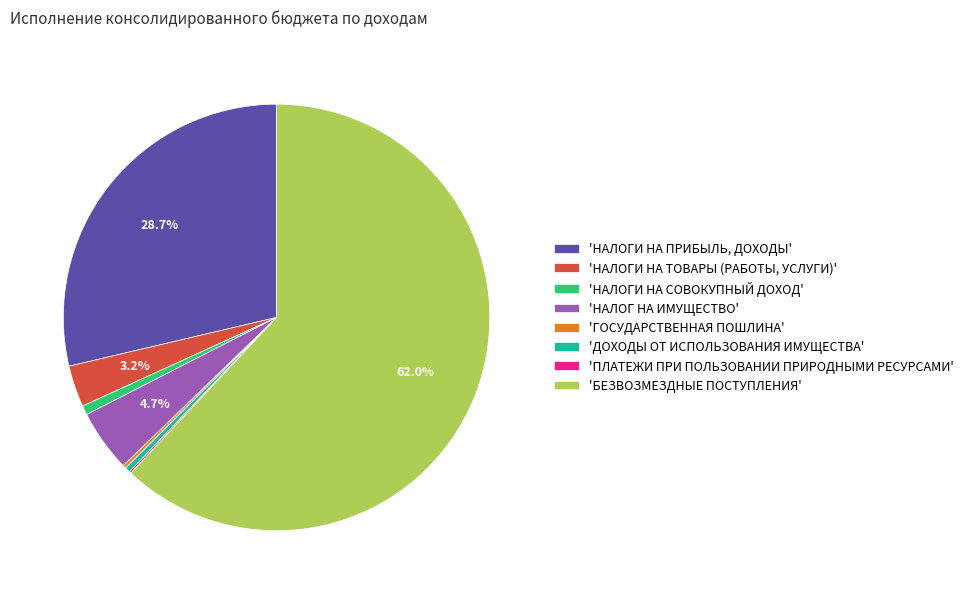

Combined, do 'НАЛОГИ НА СОВОКУПНЫЙ ДОХОД' and 'НАЛОГ НА ИМУЩЕСТВО' account for over 50%?

No